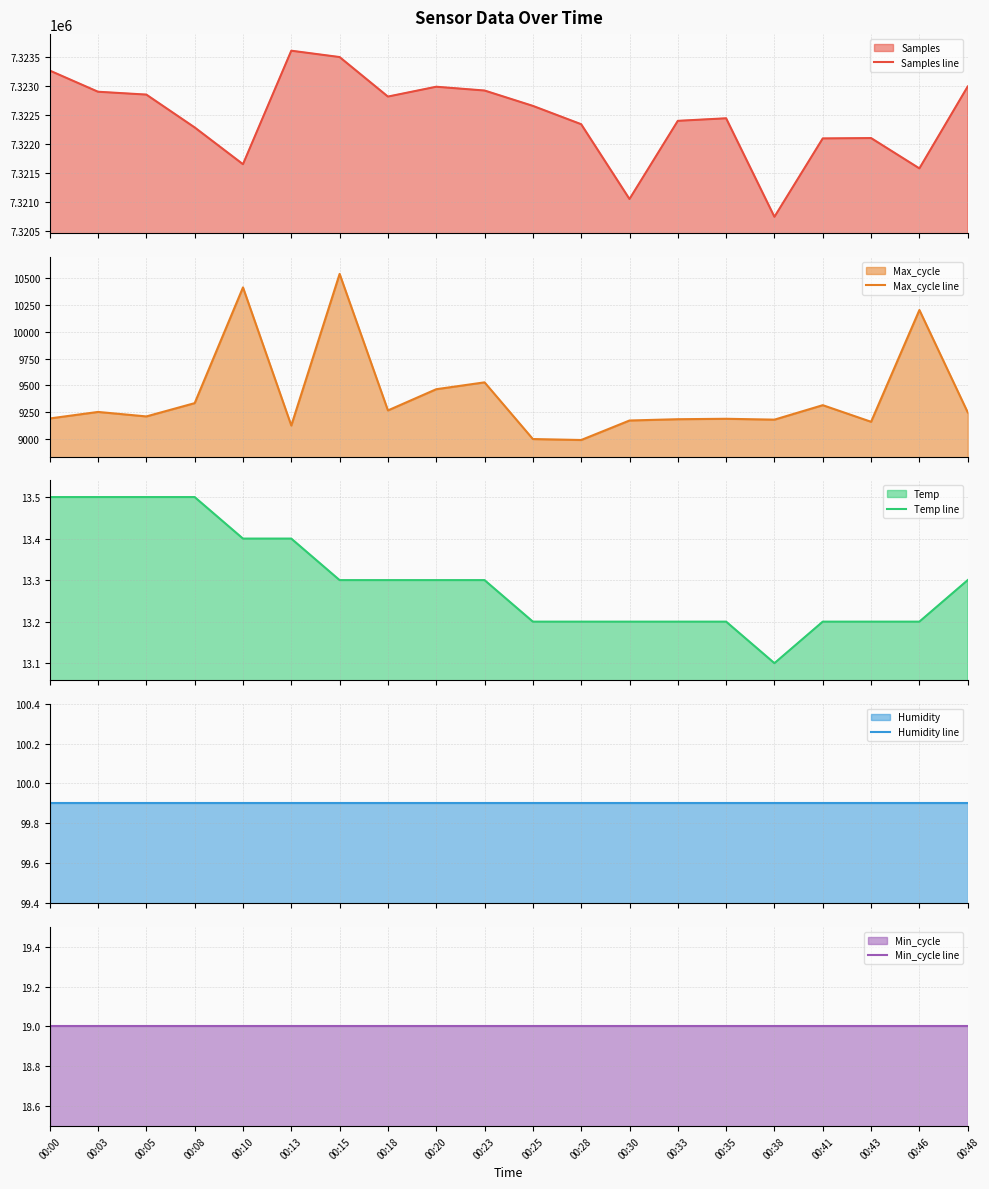

Rank the series at 00:35 from highest to lowest value.

Samples line, Max_cycle line, Humidity line, Min_cycle line, Temp line